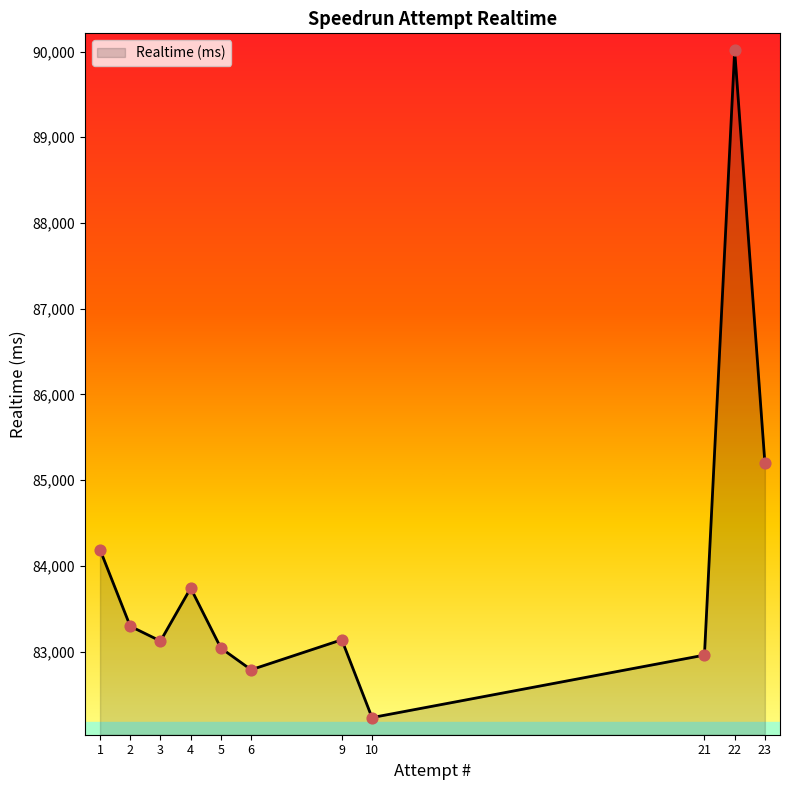

Which has a higher value, 9 or 4?

4